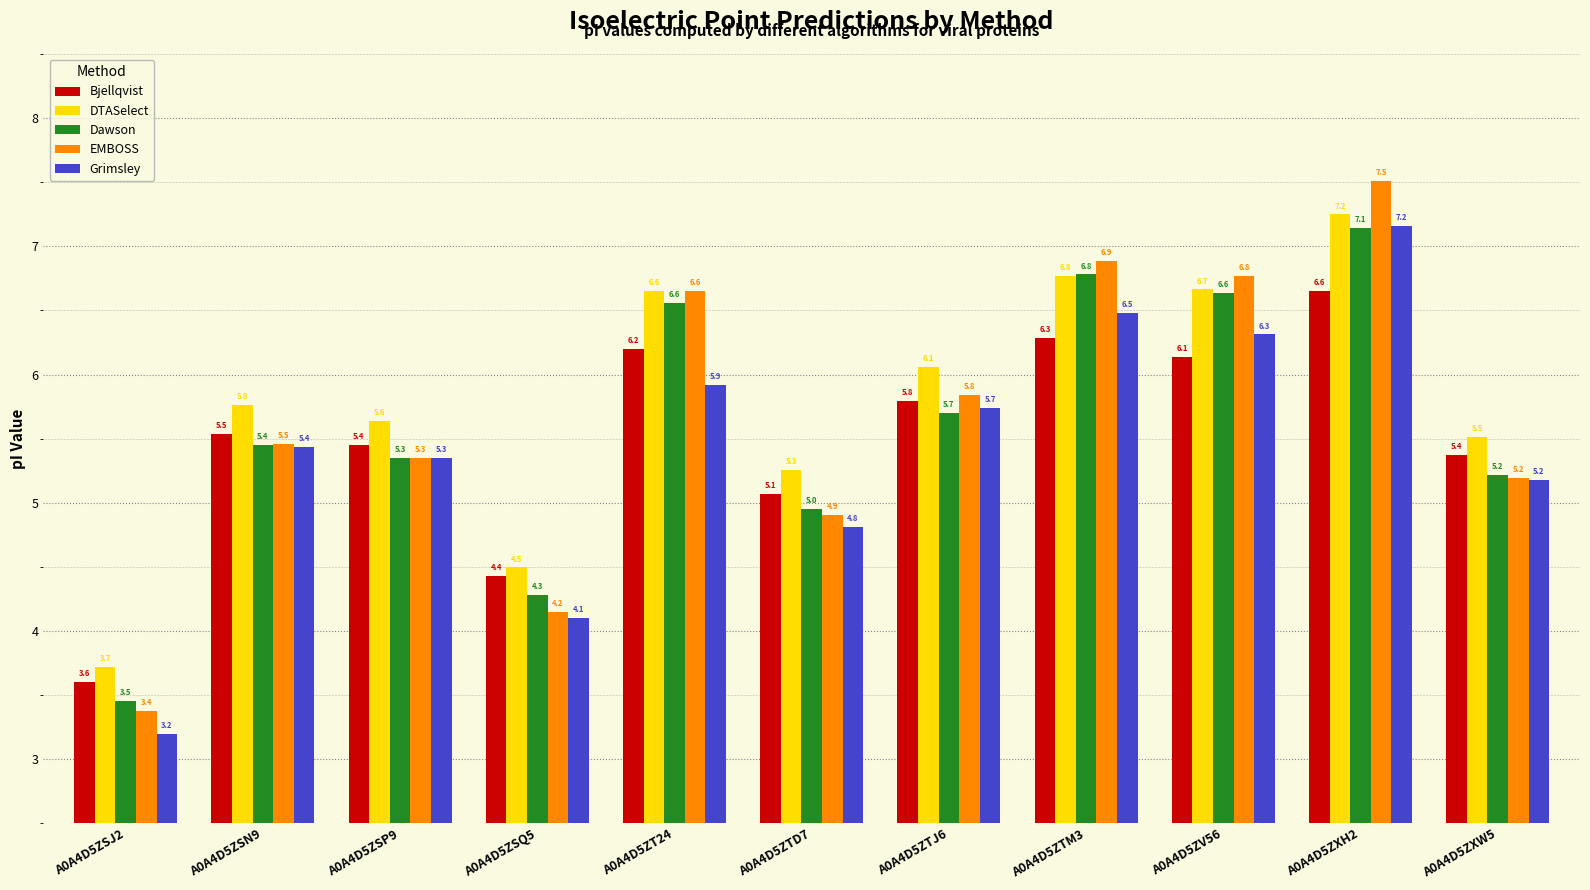

At which label does Grimsley first exceed 5?

A0A4D5ZSN9